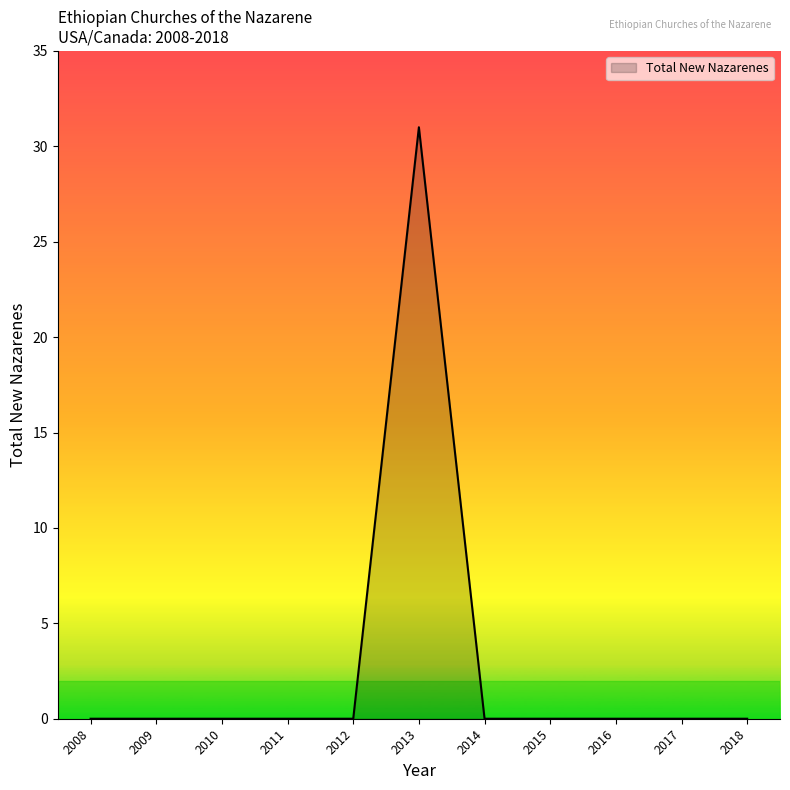

Reading left to right, list all the values displayed in this chart.

2008=0	2009=0	2010=0	2011=0	2012=0	2013=31	2014=0	2015=0	2016=0	2017=0	2018=0